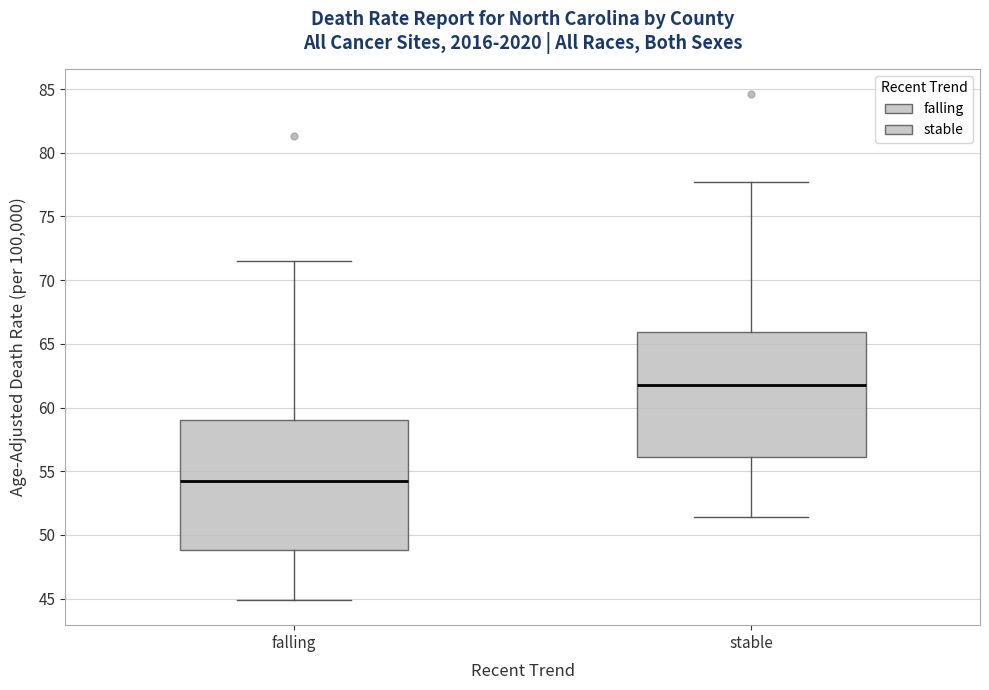

Reading left to right, read every box against the y-axis: the position of its median line, the range the box covers, and the ends of its whiskers. The values are not printed on the chart, so give them approximately, as read against the axis.

falling: median 54.5, box 49.0 to 59.0, whiskers 45.0 to 71.5
stable: median 62.0, box 56.0 to 66.0, whiskers 51.5 to 77.5